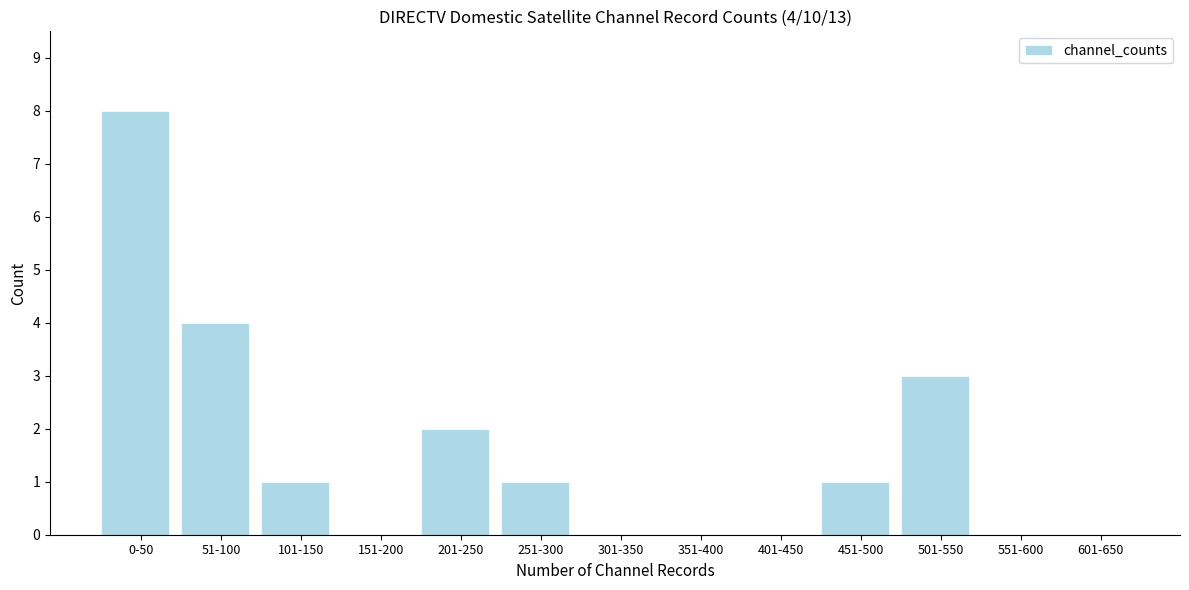

Reading right to left, extract all data points from this chart.

601-650=0	551-600=0	501-550=3	451-500=1	401-450=0	351-400=0	301-350=0	251-300=1	201-250=2	151-200=0	101-150=1	51-100=4	0-50=8